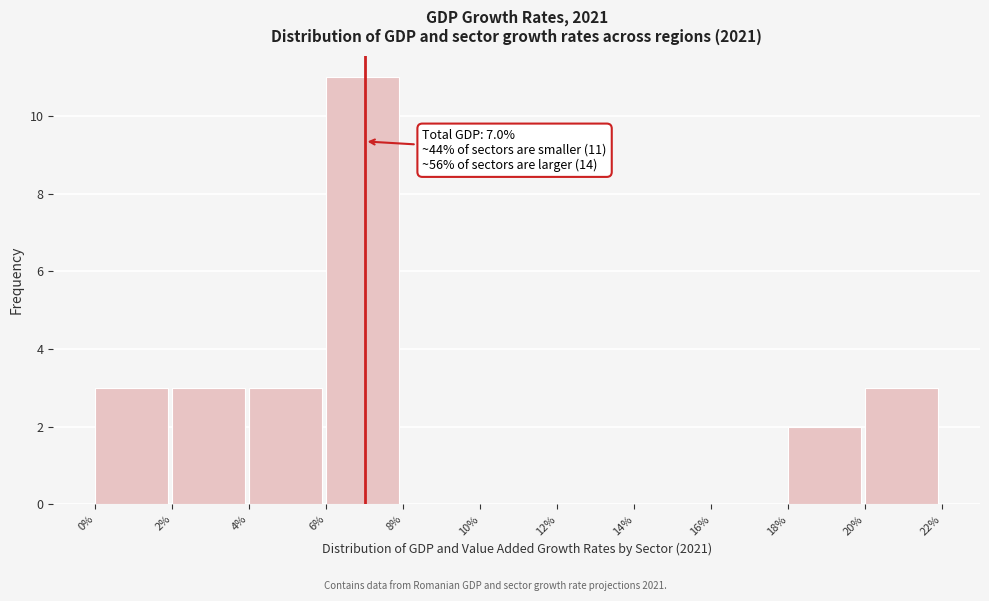

Which range on the x-axis has the tallest bar?

6% to 8%